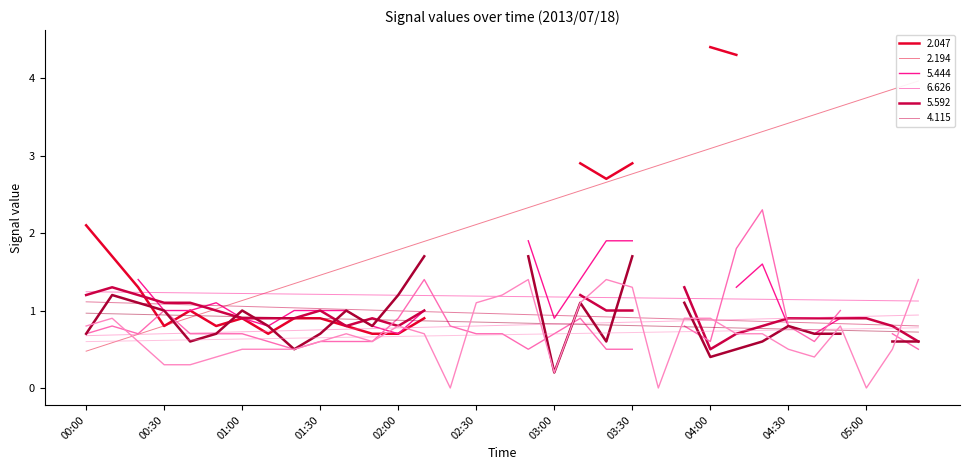

What position from the left is 13?

14